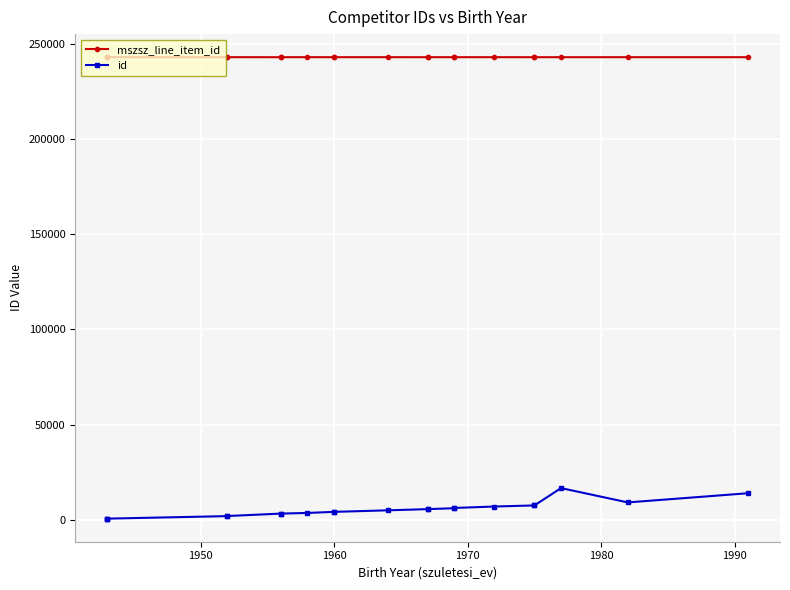

What is the smallest value displayed?

669